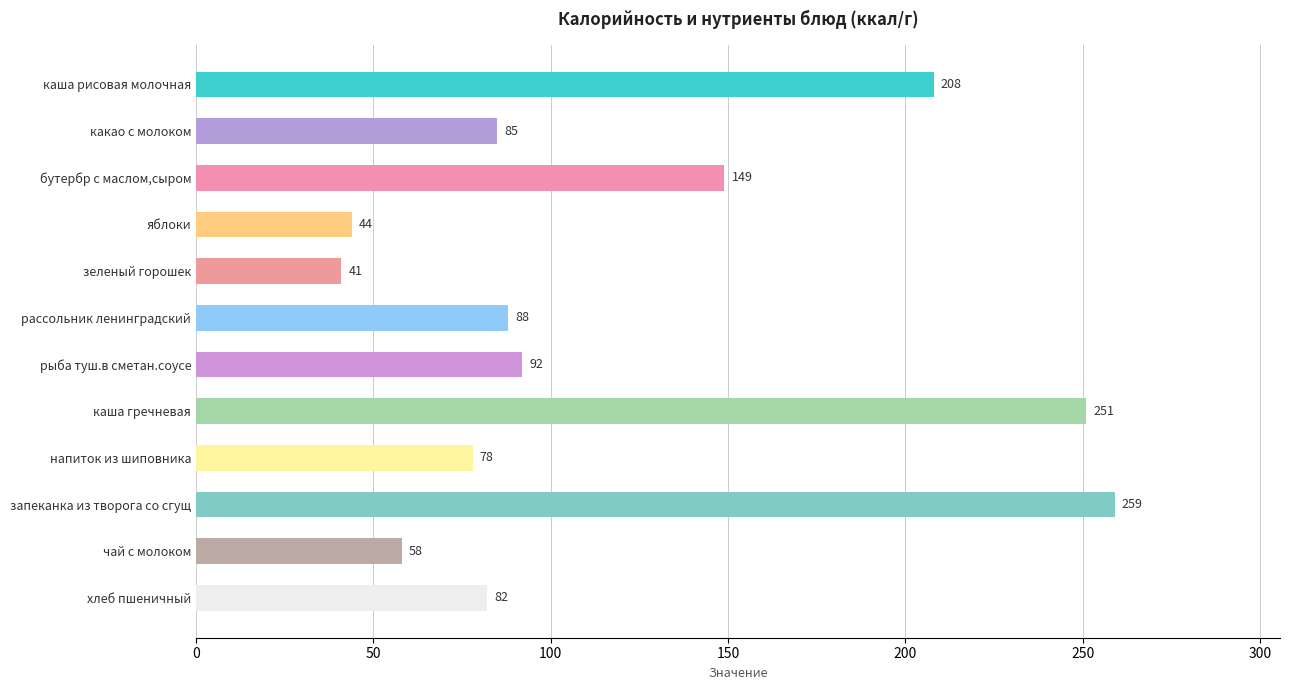

What is the difference between the second highest and second lowest values?

207